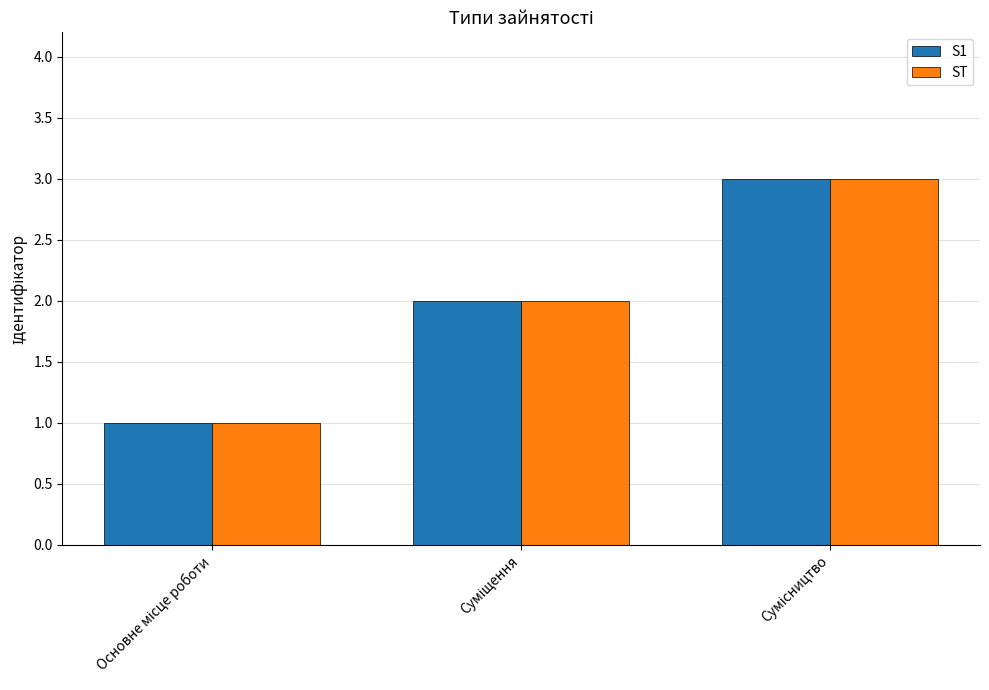

What is the sum of all ST values?

6